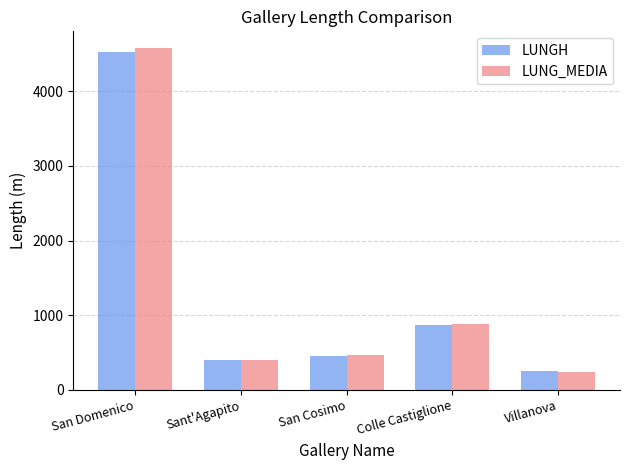

The LUNGH series shows 250.2 at Villanova. True or false?

True